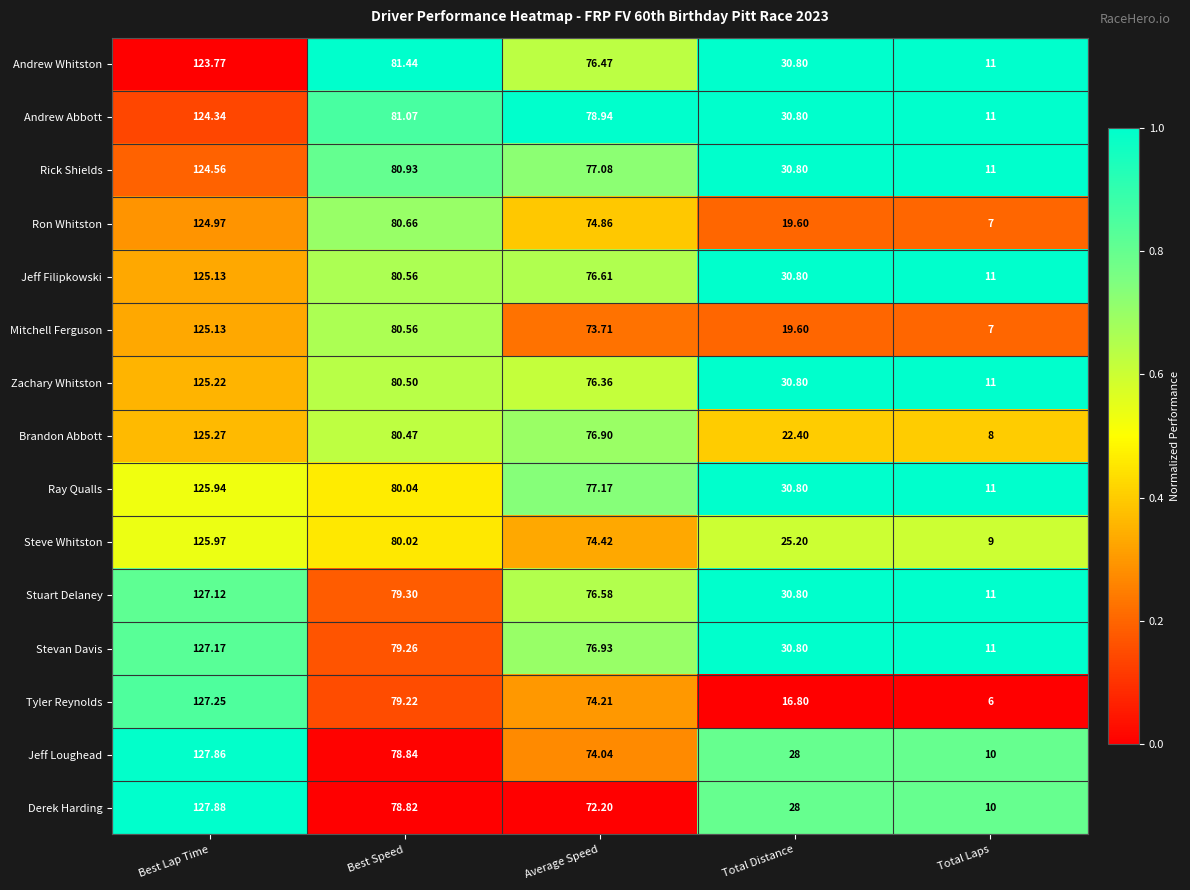

At which label is Jeff Filipkowski closest to 68?

Average Speed